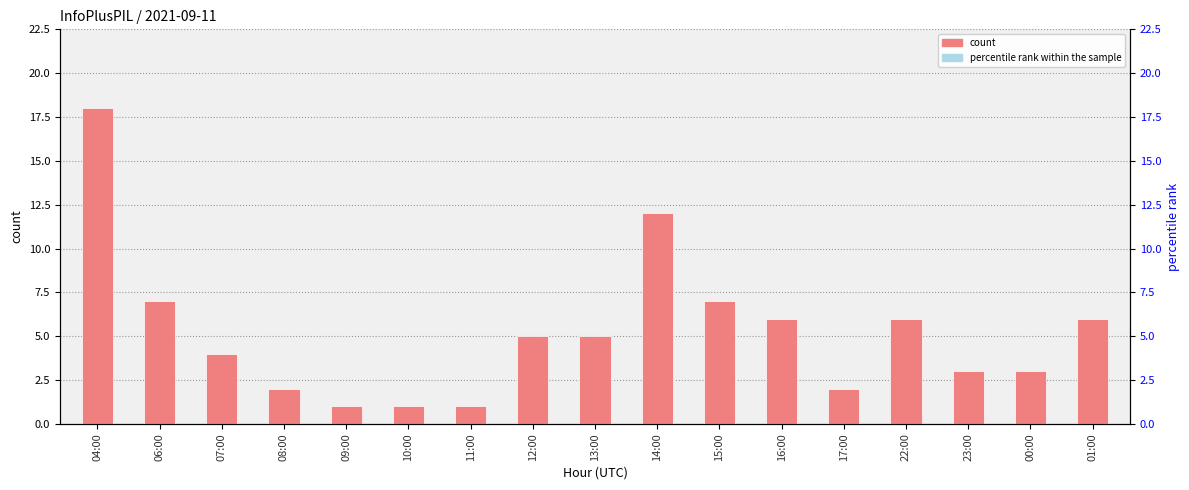

Is it true that the value at 14:00 is 12?

True